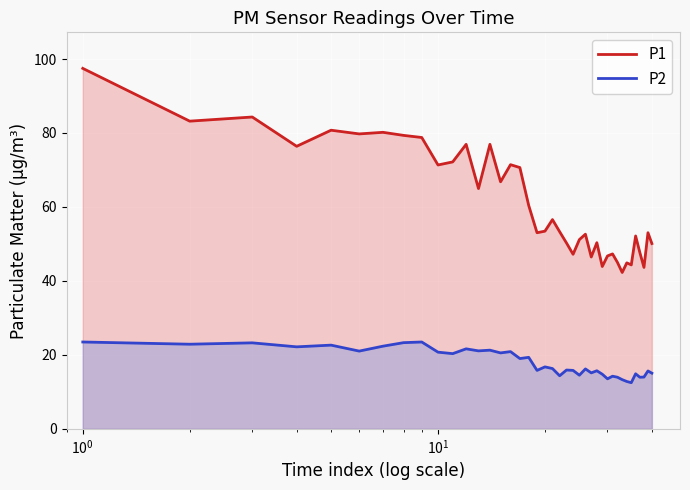

How many categories are shown in the chart?

40